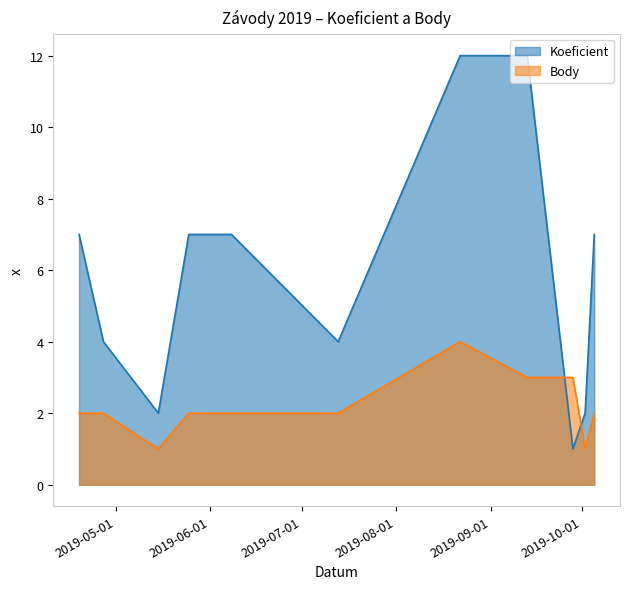

How many interior local valleys does the Koeficient series have?

3